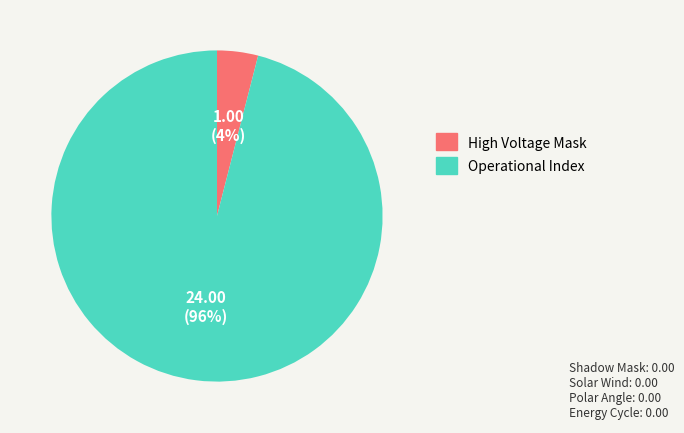

Does any single category account for the majority?

Yes